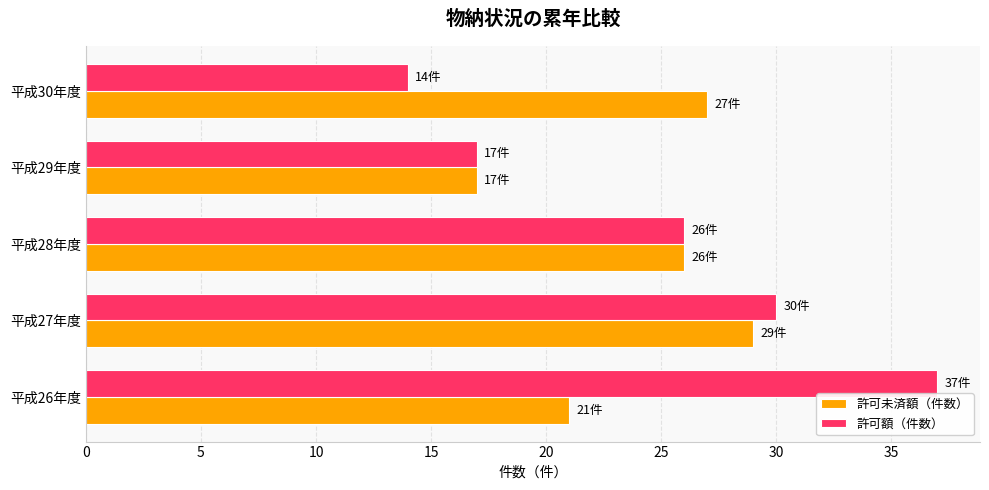

At which category is the sum across all series the highest?

平成27年度